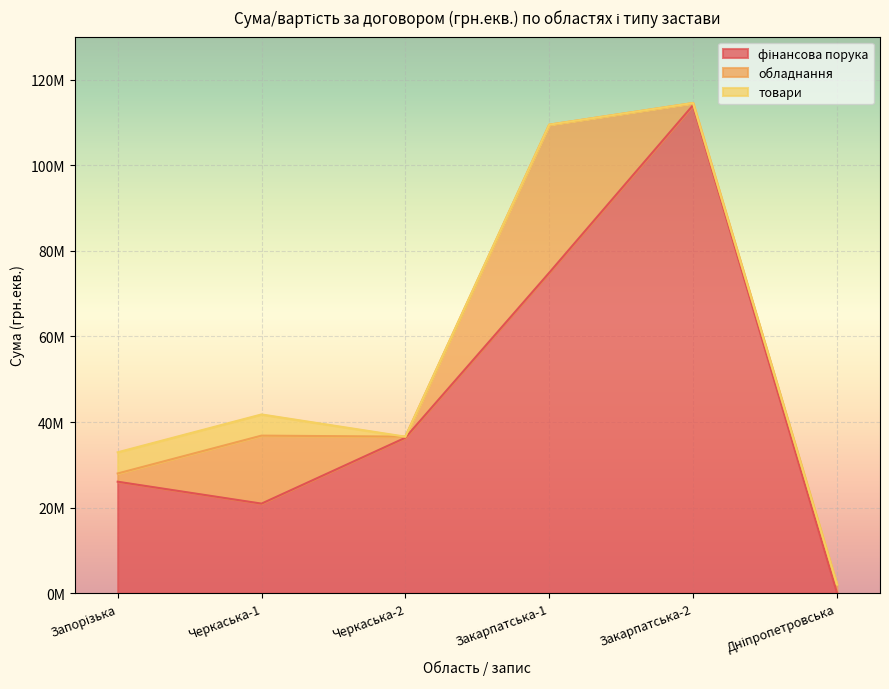

How many distinct data groups are displayed?

3